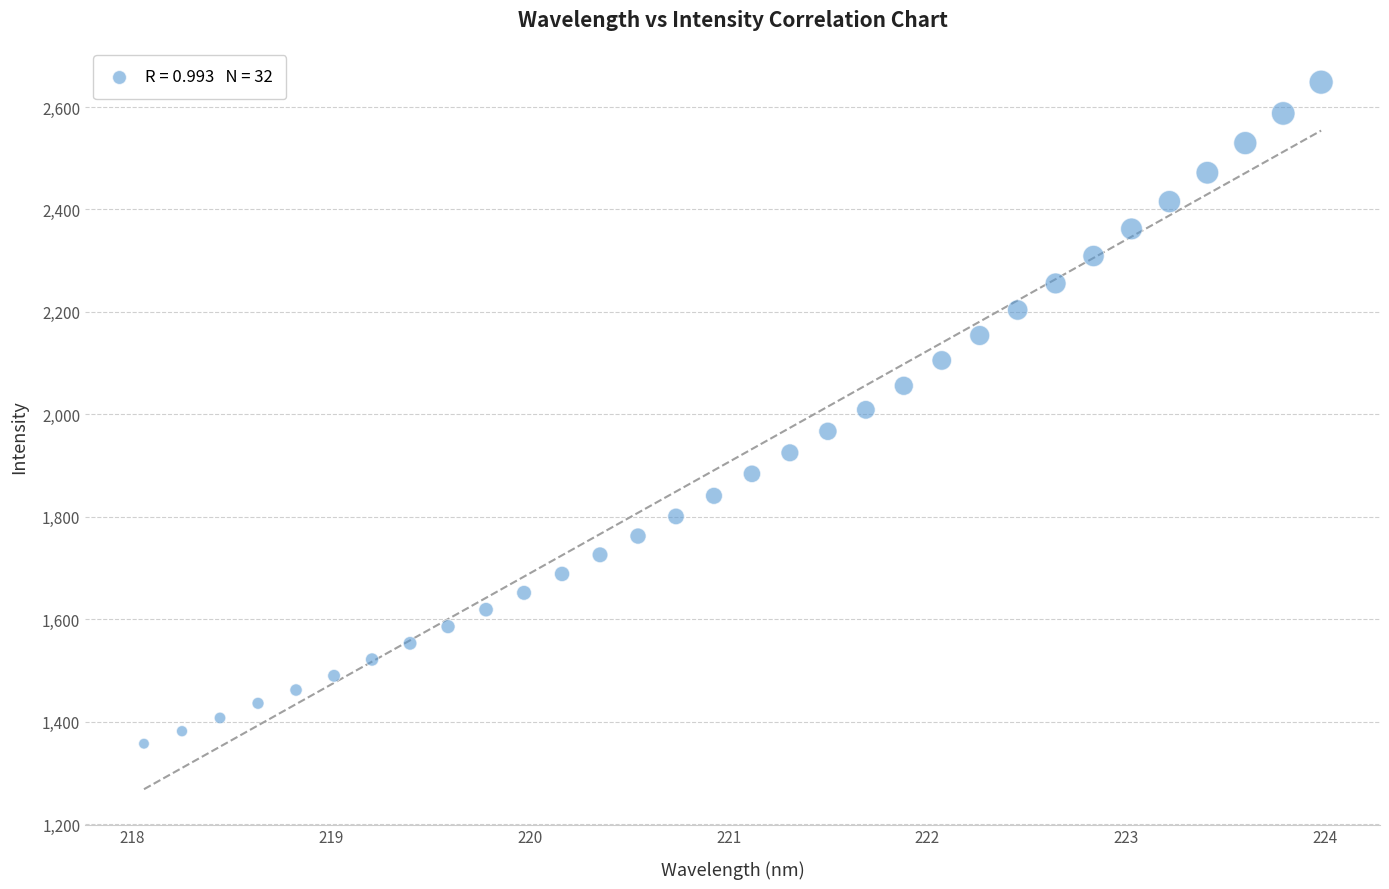

What is the range of X values (max minus min)?

5.9